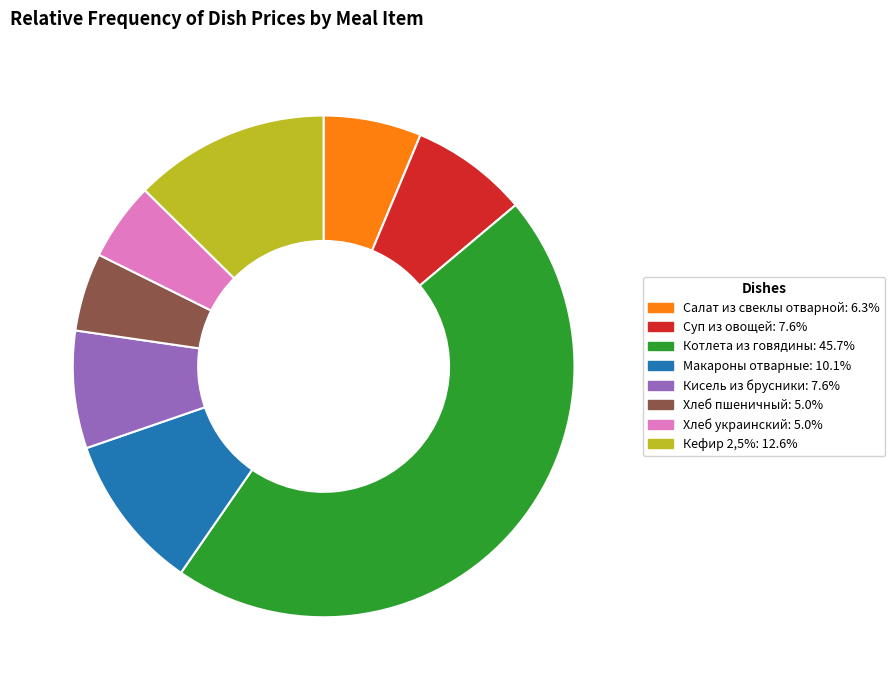

Between Макароны отварные and Хлеб пшеничный, which is larger?

Макароны отварные